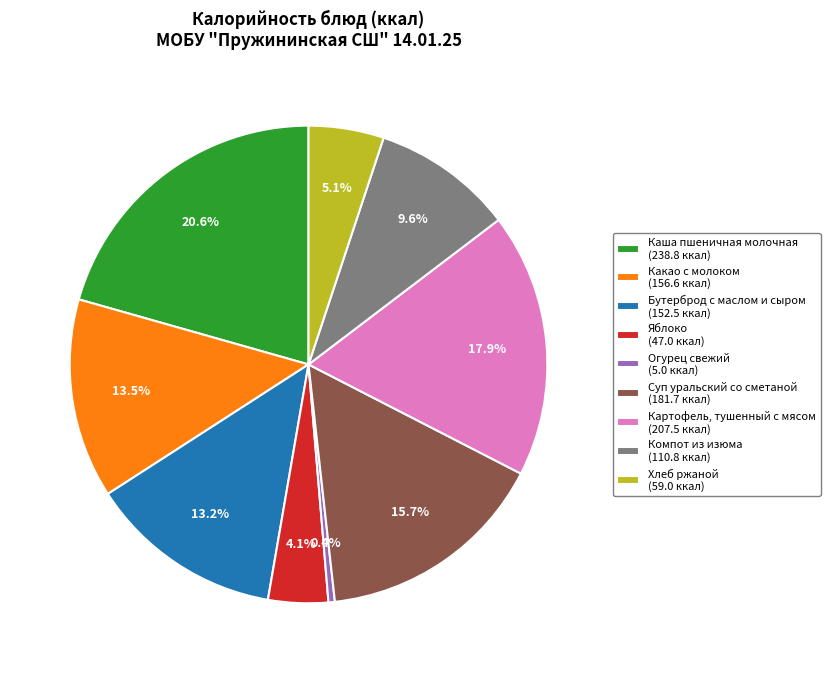

The Картофель, тушенный с мясом slice represents 18% of the pie. True or false?

True